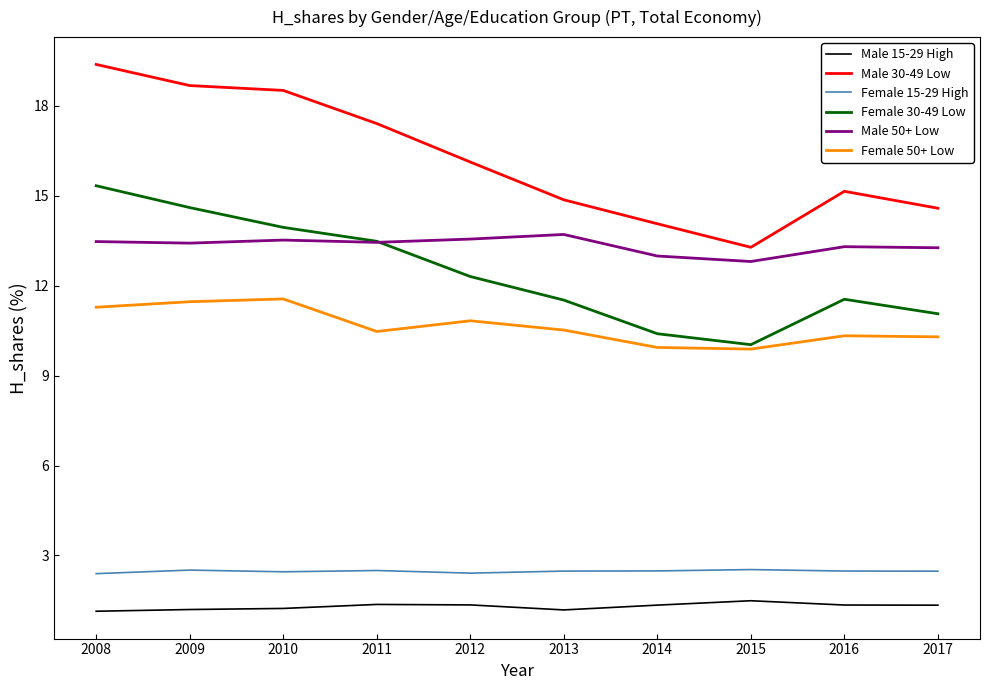

What is the difference between the highest and lowest values at 2017?

13.2